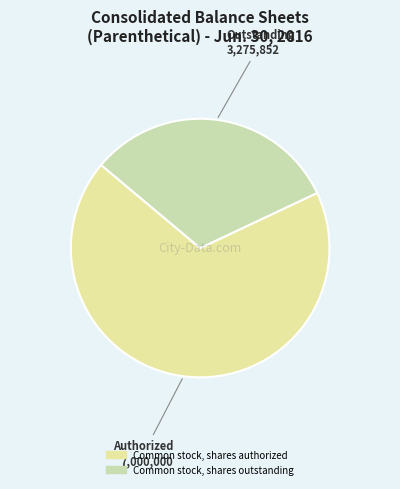

Which category has the biggest portion of the pie?

Common stock, shares authorized